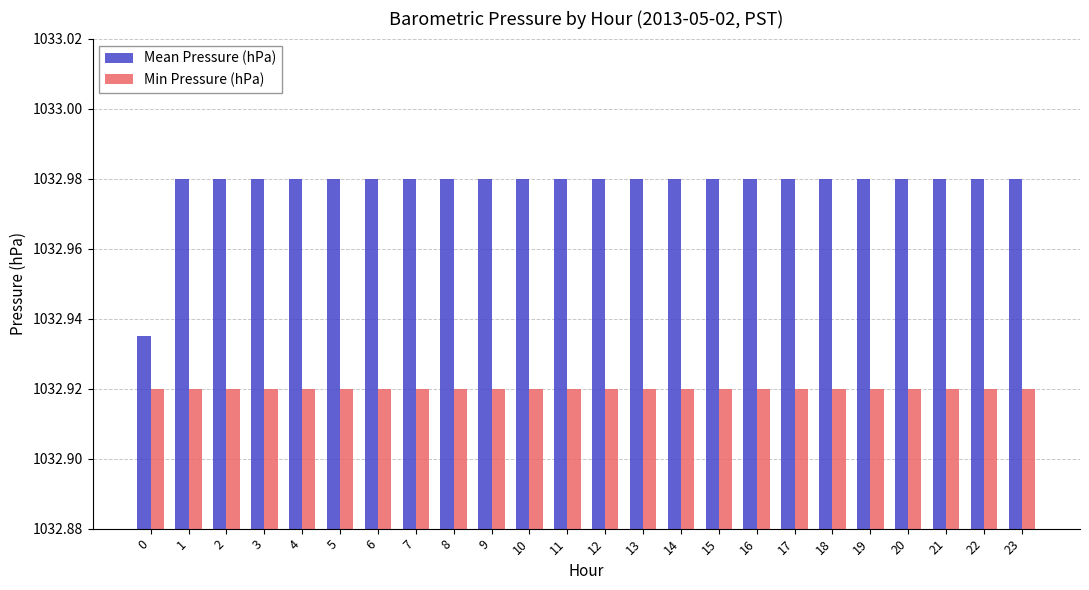

Is the value of Mean Pressure (hPa) at 19 greater than the value of Min Pressure (hPa) at 17?

Yes